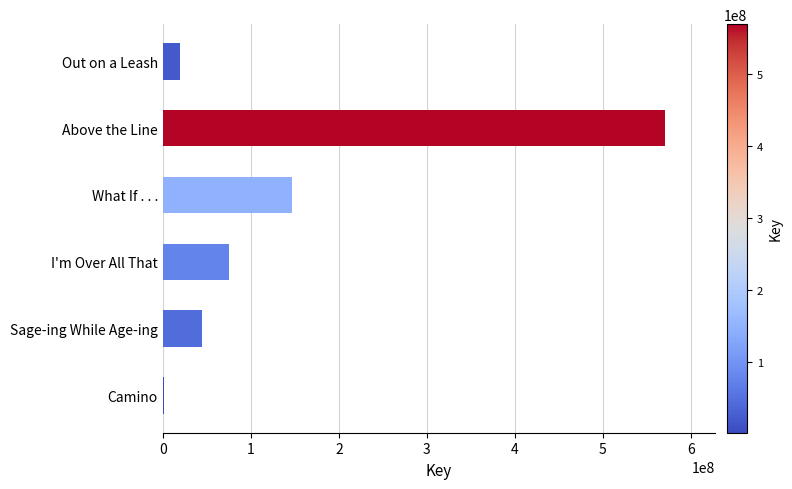

Reading top to bottom, what are all the values shown in this chart?

Out on a Leash=19851534	Above the Line=569999969	What If . . .=146944215	I'm Over All That=75188965	Sage-ing While Age-ing=44574544	Camino=1724187